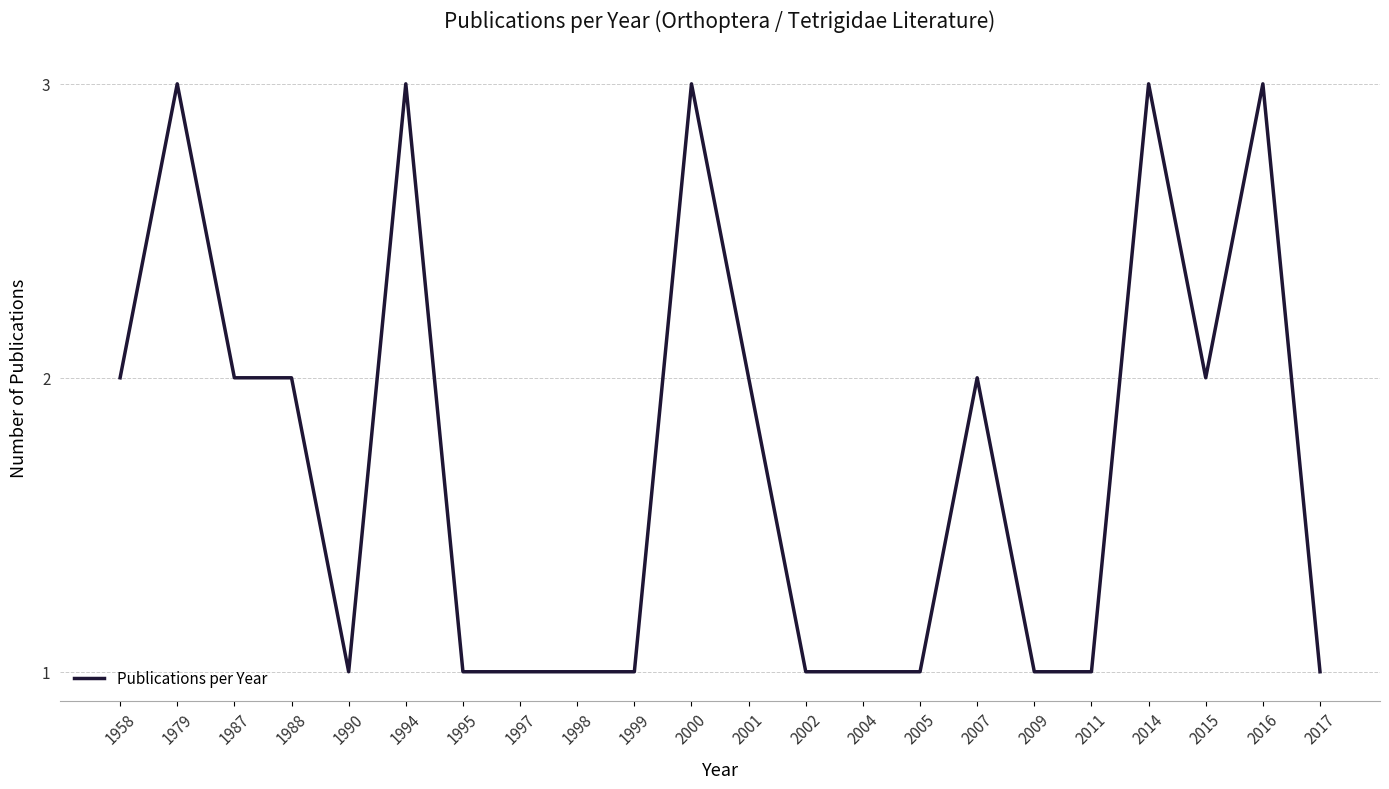

What is the average value?

2